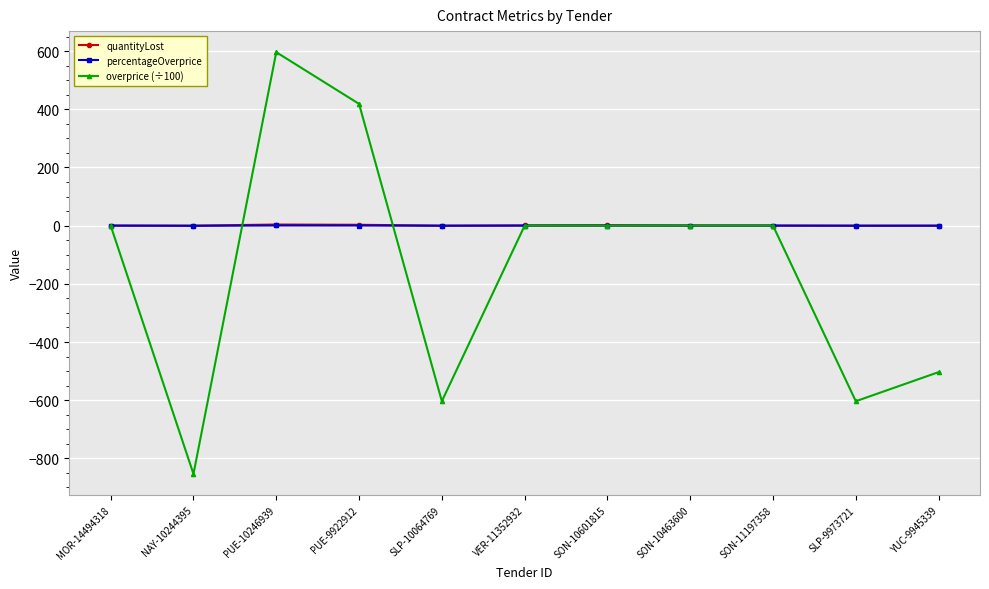

What position from the right is SON-10601815?

5